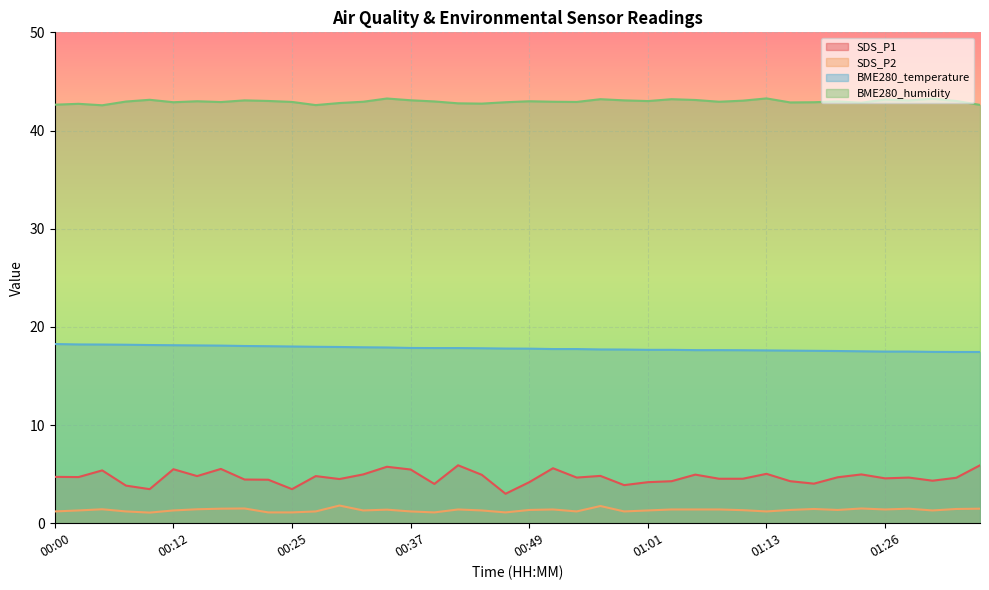

What is the difference between the BME280_temperature values at 01:28 and 00:08?

0.7